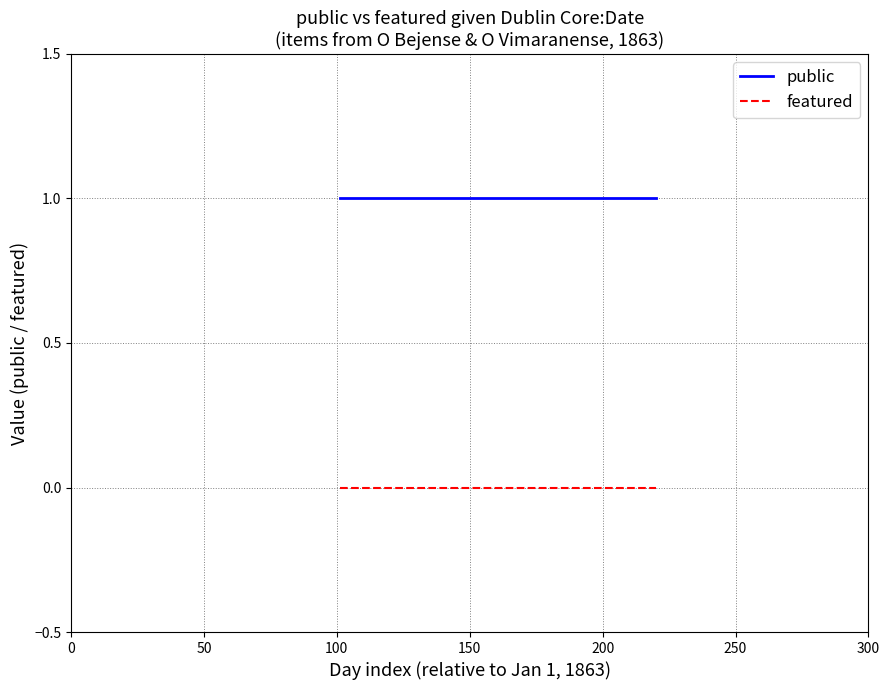

What is the total value across all series at 200?

1